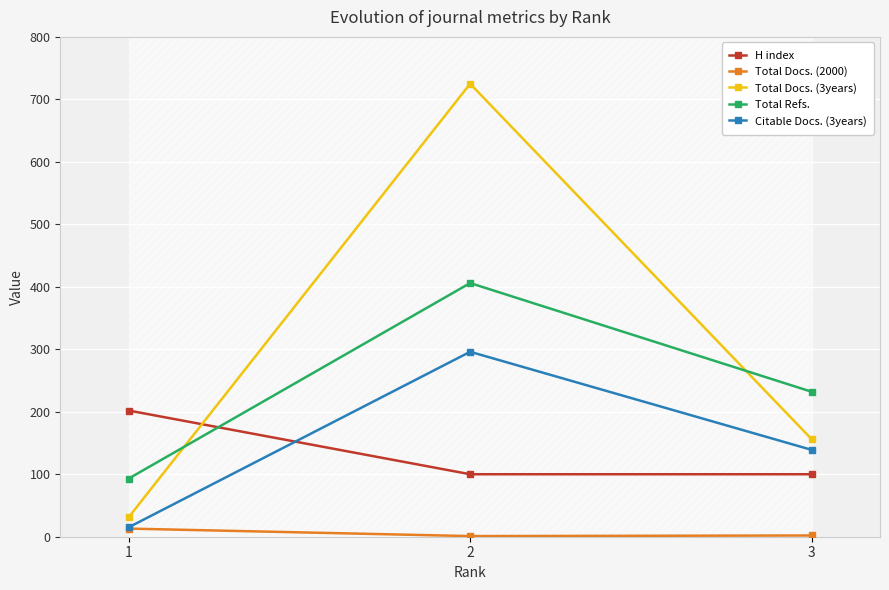

Rank the series by their maximum value, from highest to lowest.

Total Docs. (3years), Total Refs., Citable Docs. (3years), H index, Total Docs. (2000)